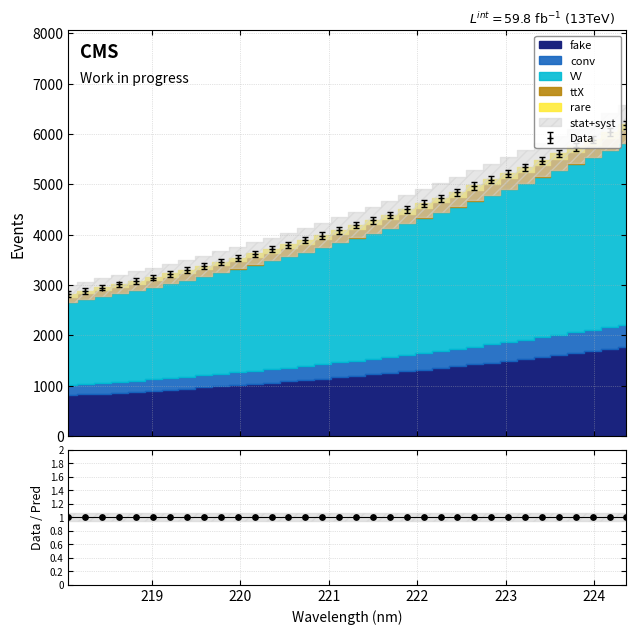

What is the ratio of the value at 218.2508 to the value at 223.408?

0.5